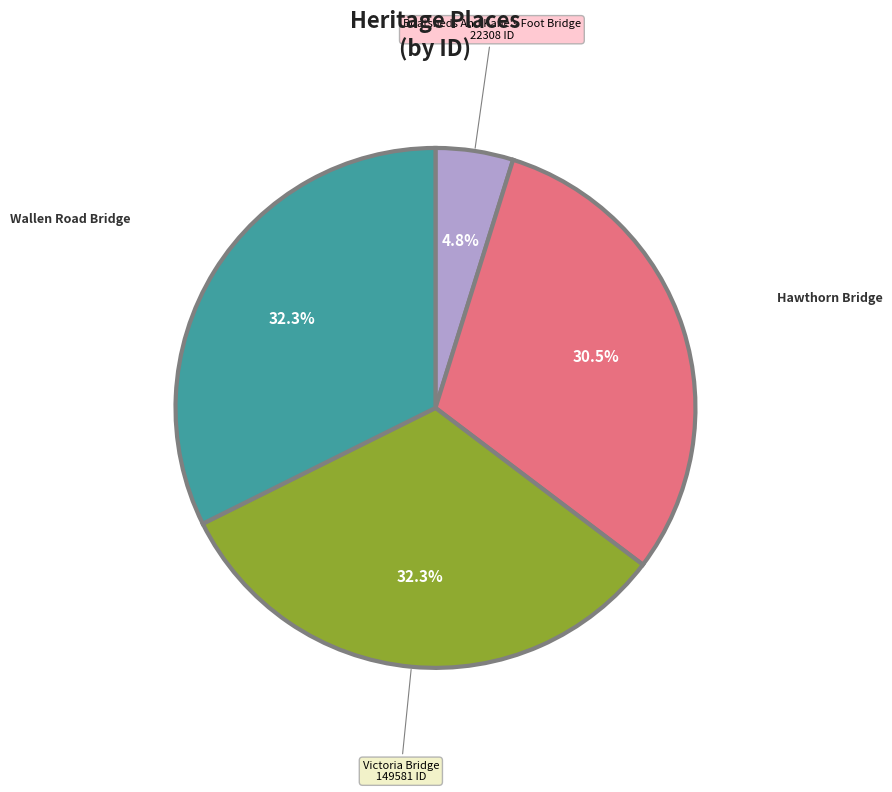

Is there any slice that represents more than half of the pie?

No